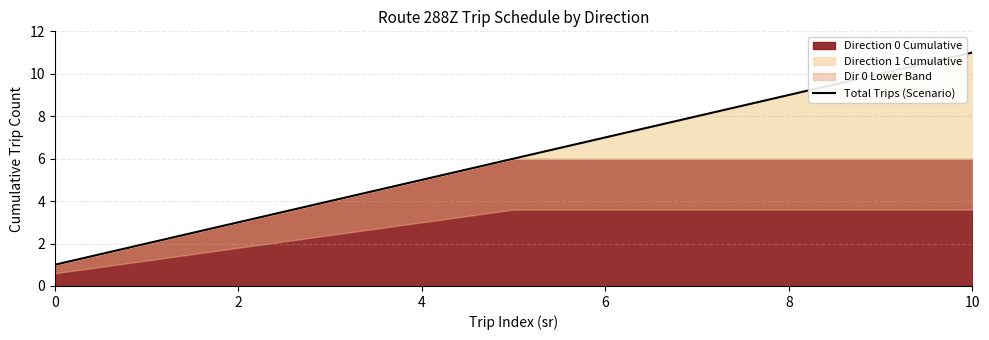

How many lines are shown in the chart?

1